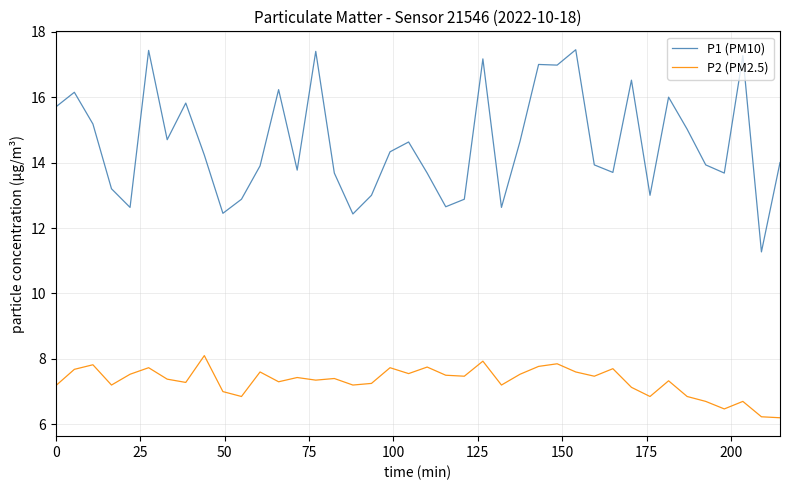

Which series has the largest total across all categories?

P1 (PM10)